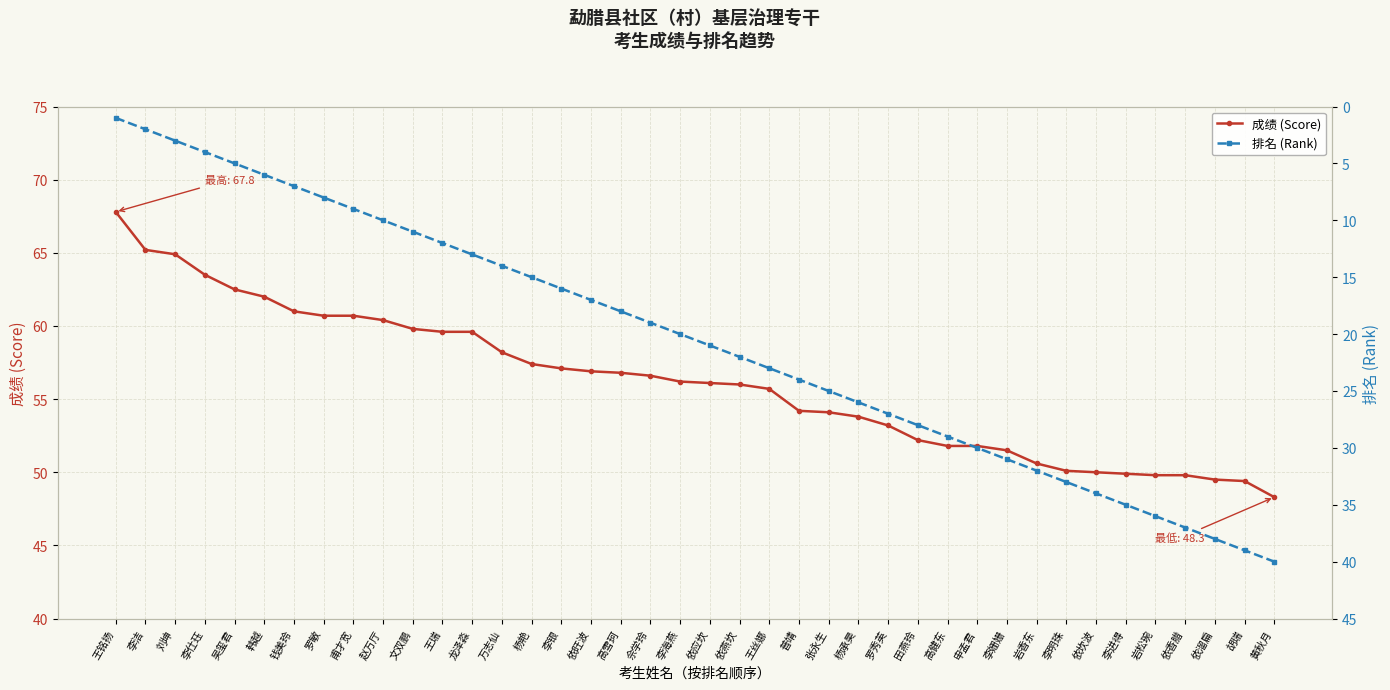

List the series in order of their overall mean, highest first.

成绩 (Score), 排名 (Rank)